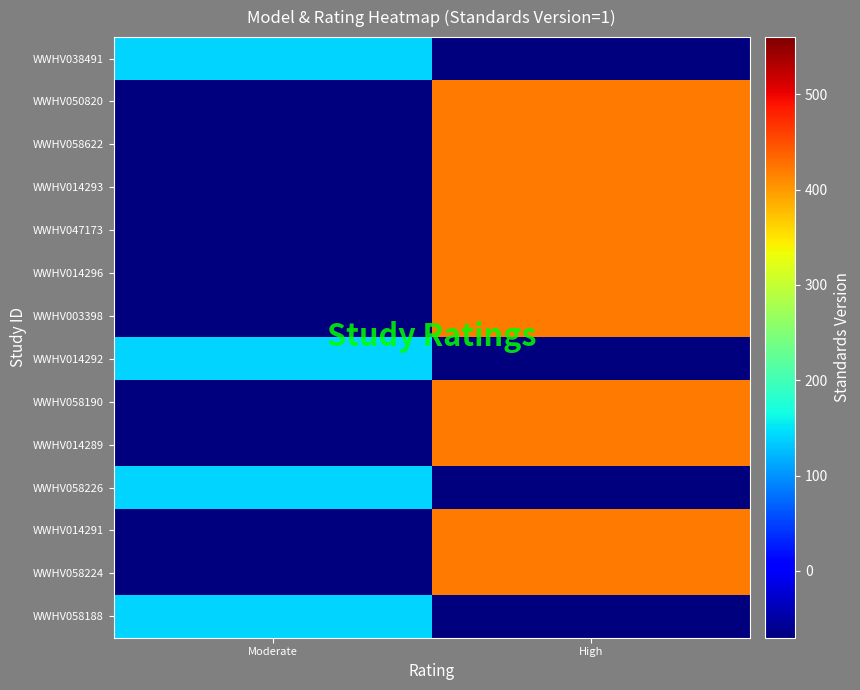

Count the number of categories in the chart.

2